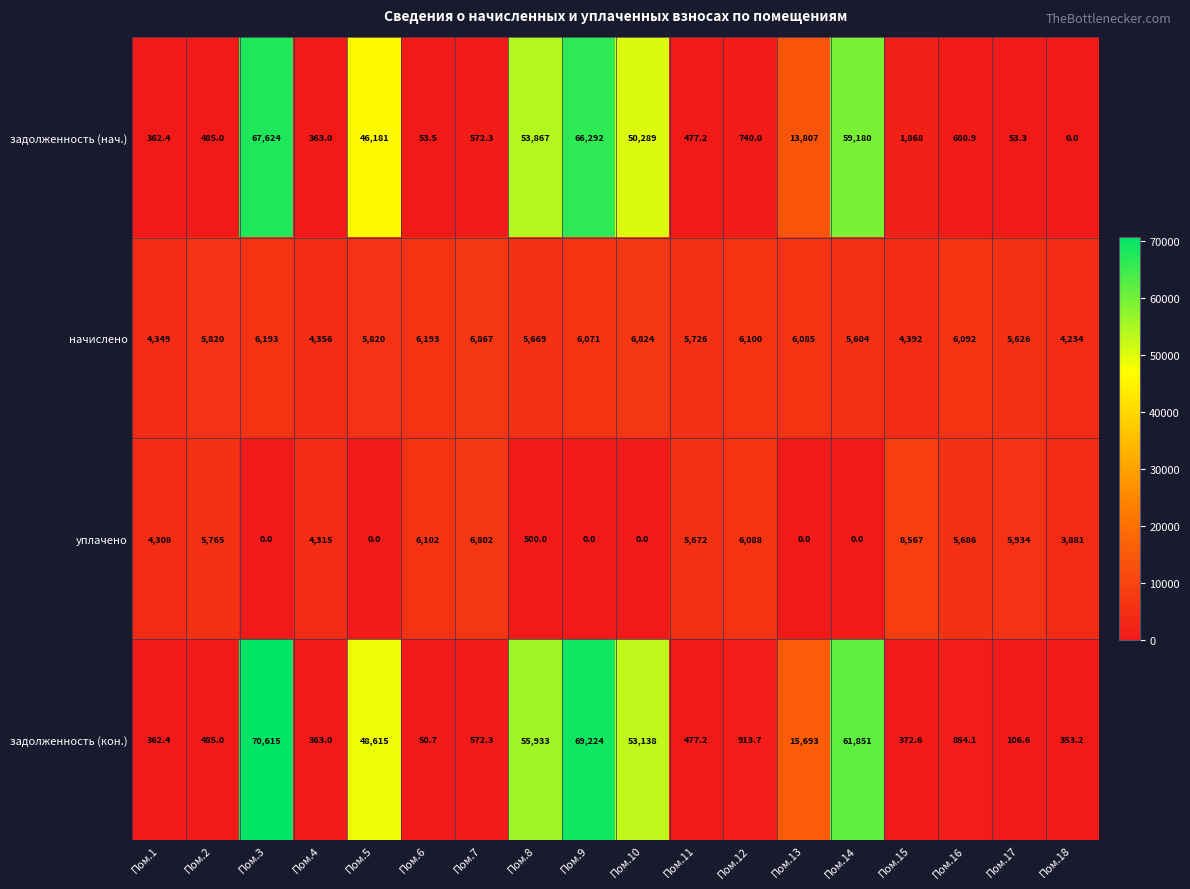

Is it true that задолженность (кон.) equals 48615.0 at Пом.5?

True